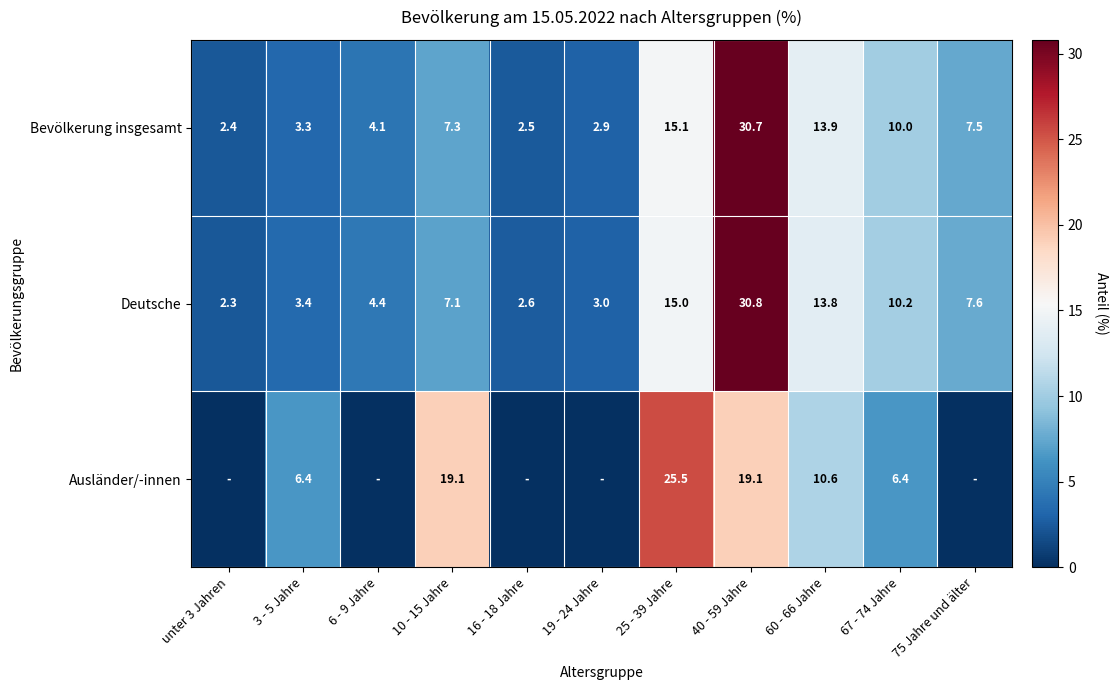

Is it true that Deutsche equals 3.9 at 16 - 18 Jahre?

False